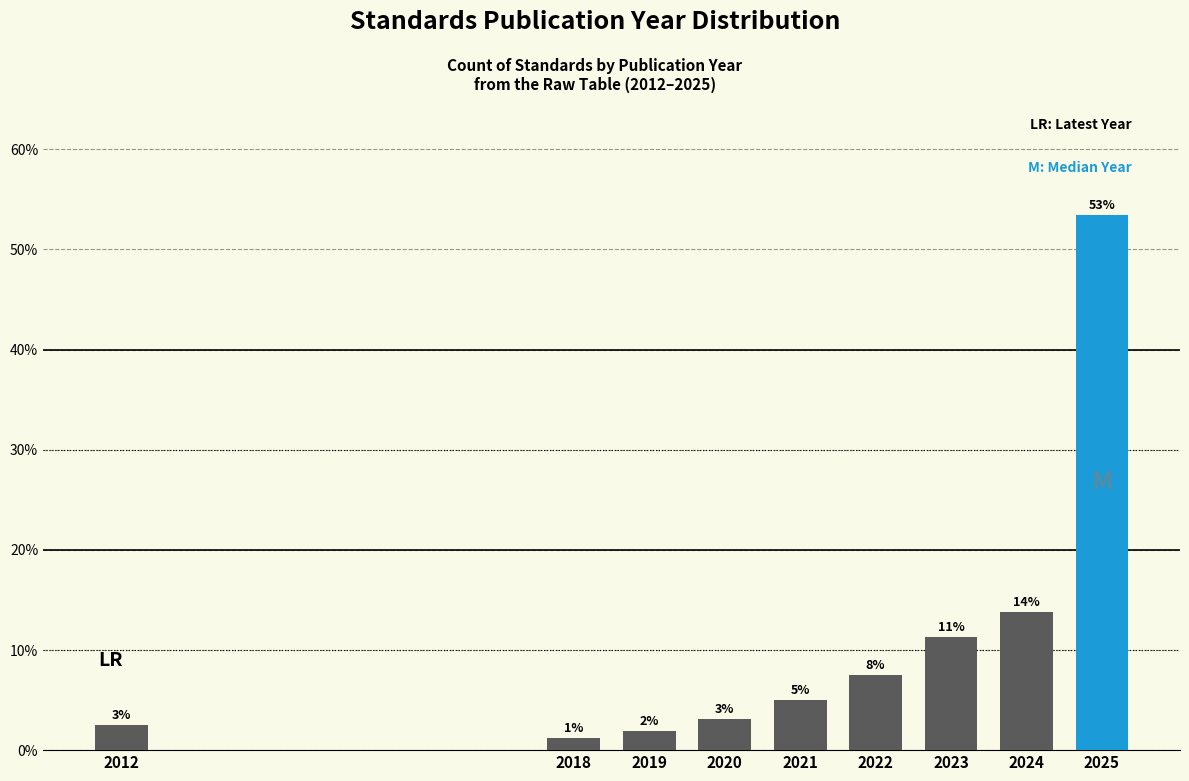

Are the bars horizontal?

No